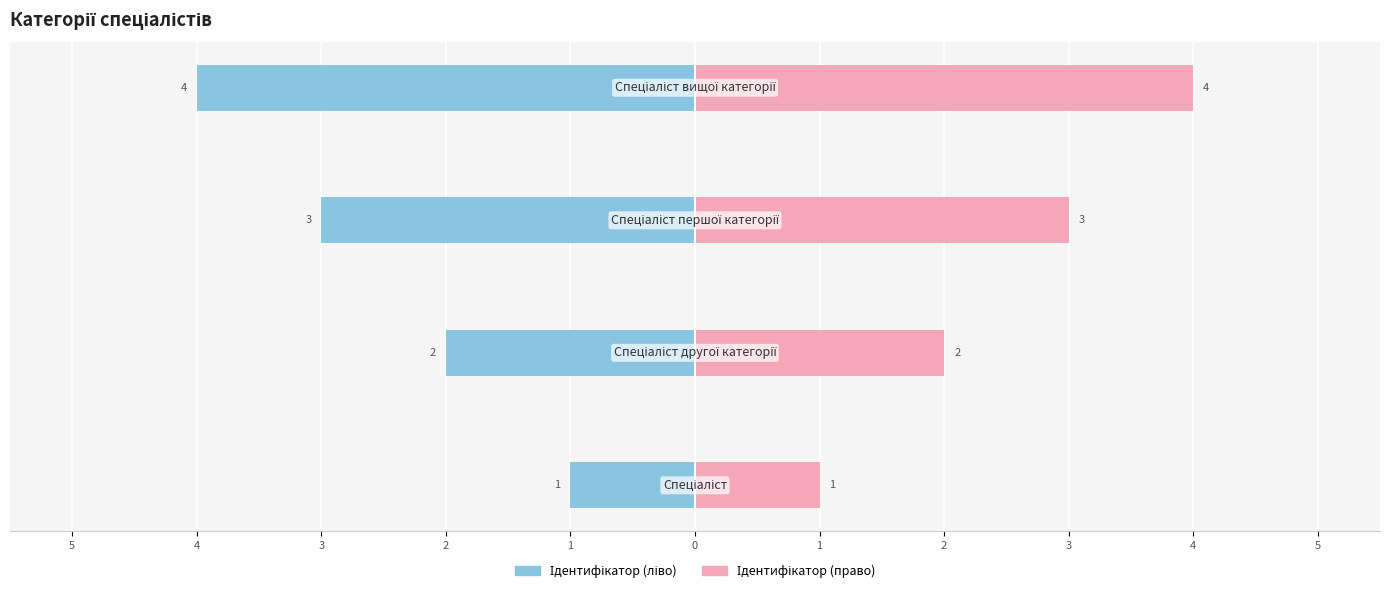

Reading left to right, what are all the values shown in this chart?

Ідентифікатор (ліво): -1	-2	-3	-4
Ідентифікатор (право): 1	2	3	4